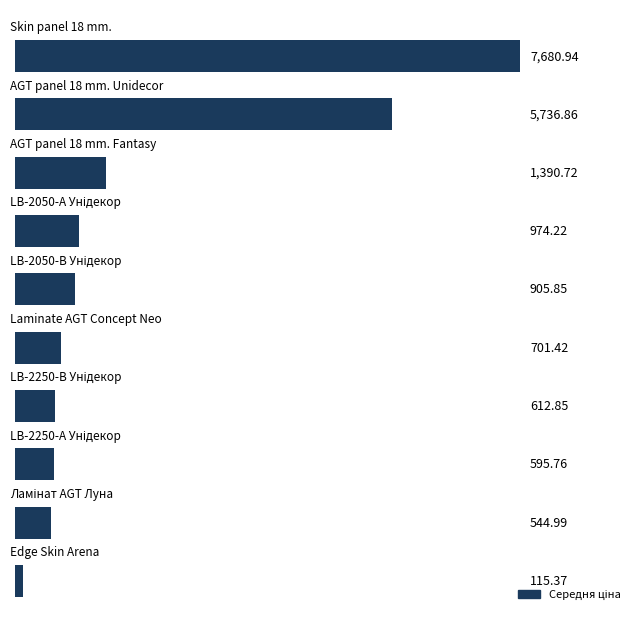

What is the difference between the maximum and minimum values?

7565.6